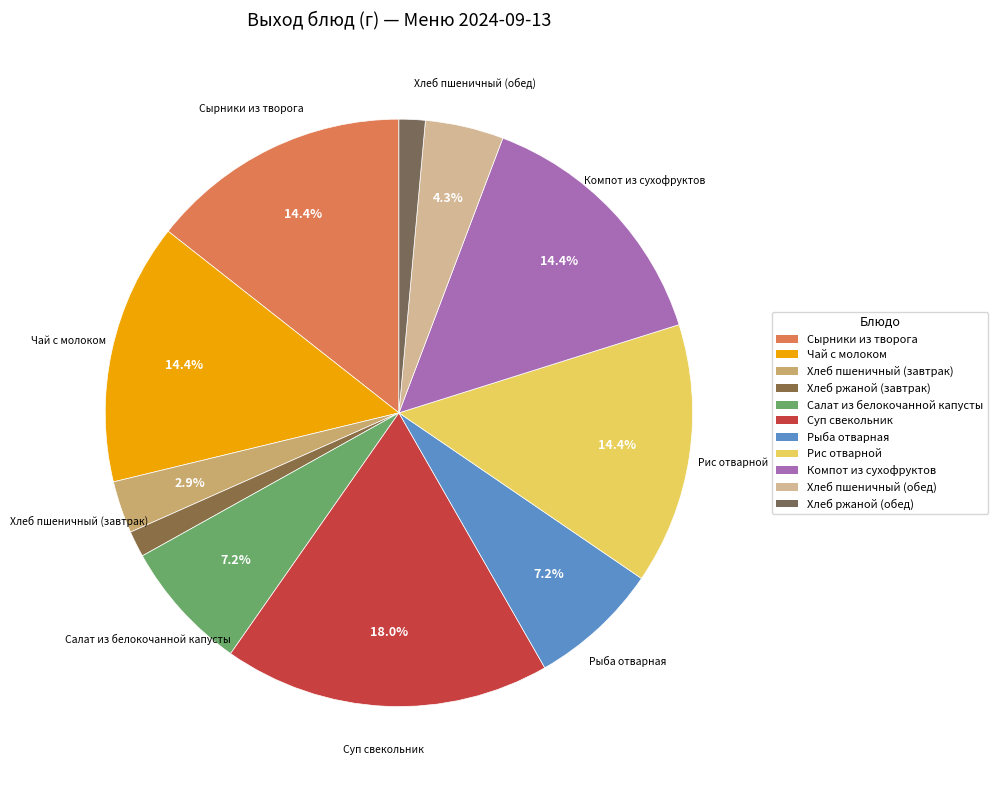

The Салат из белокочанной капусты slice represents 1% of the pie. True or false?

False